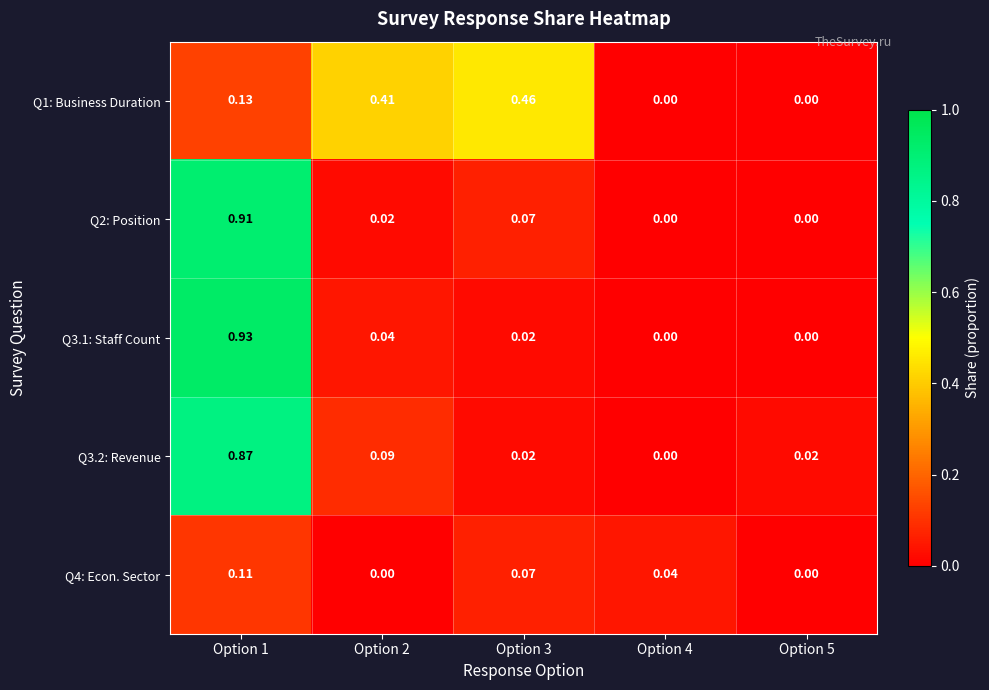

Is the value of Q3.2: Revenue at Option 2 greater than the value of Q4: Econ. Sector at Option 3?

Yes